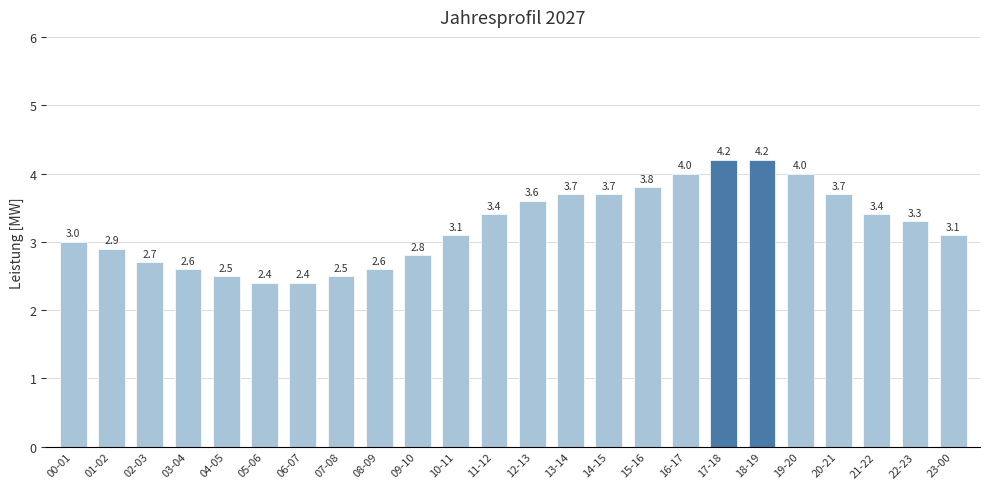

How many bars are there in total?

24